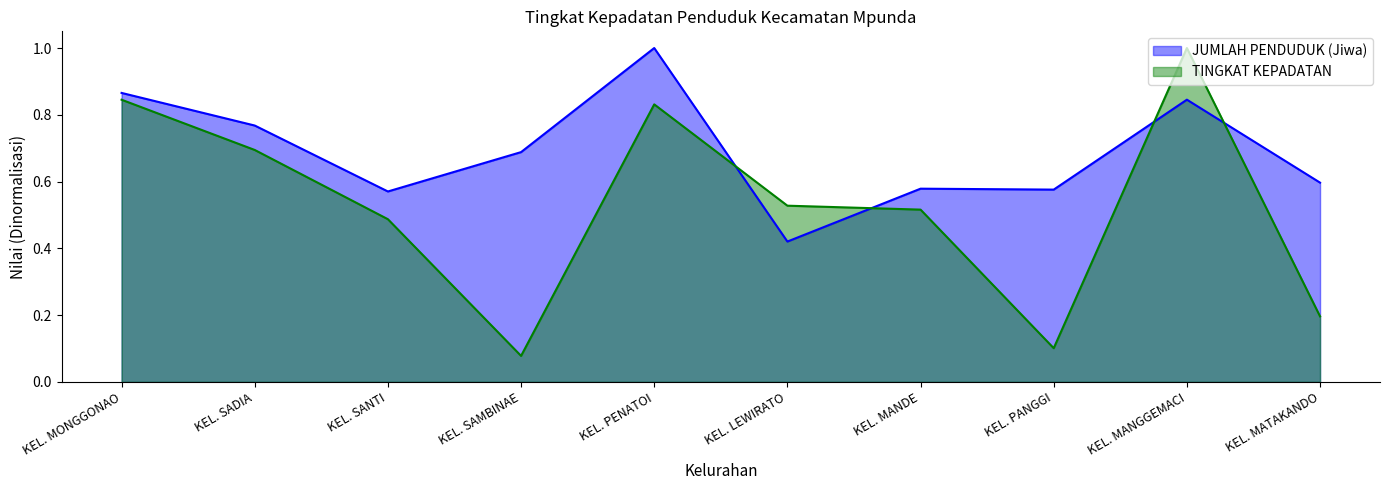

List the series in order of their peak value, highest first.

JUMLAH PENDUDUK (Jiwa), TINGKAT KEPADATAN